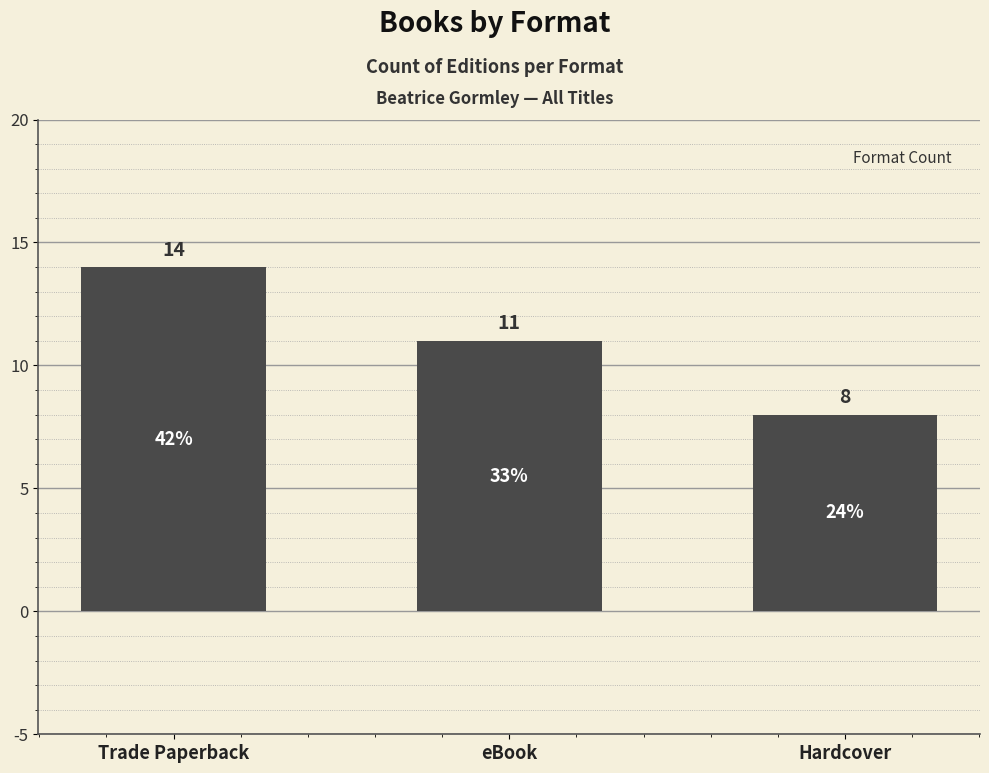

Which label corresponds to the largest value in the chart?

Trade Paperback